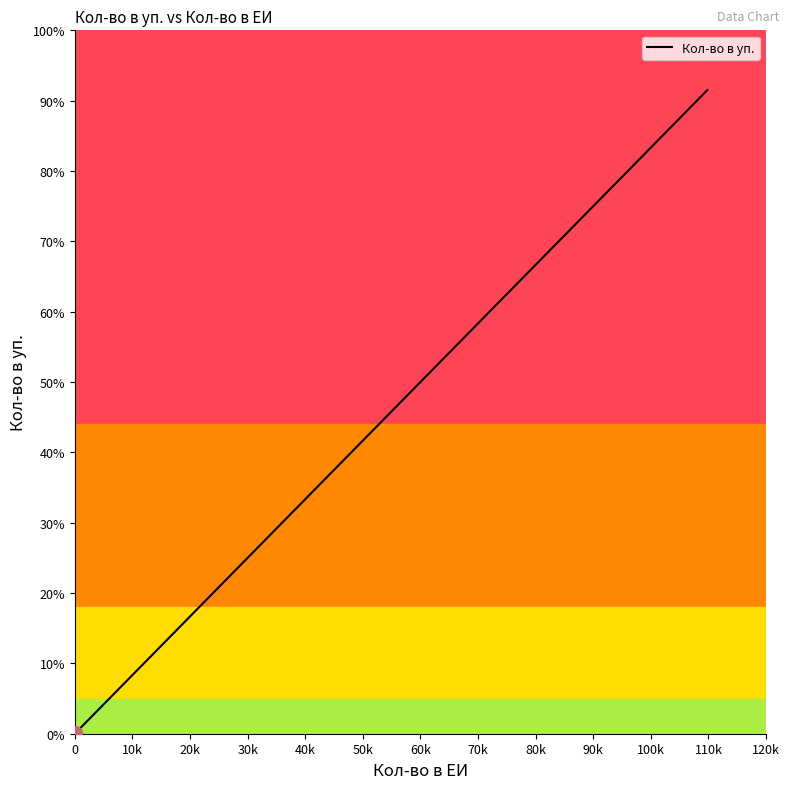

True or false: there are more than 0 points higher than both neighbors.

False